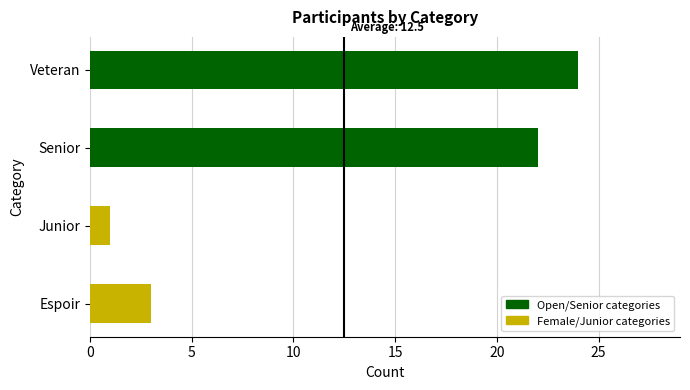

List the labels in order of value, smallest first.

Junior, Espoir, Senior, Veteran